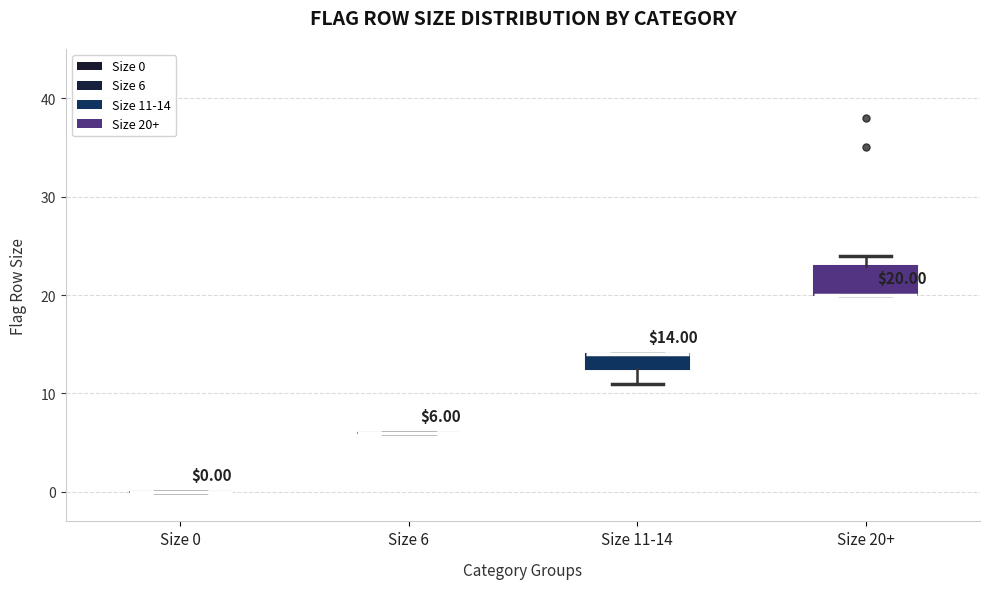

Comparing the boxes themselves (not the whiskers), which one is the tallest?

Size 20+